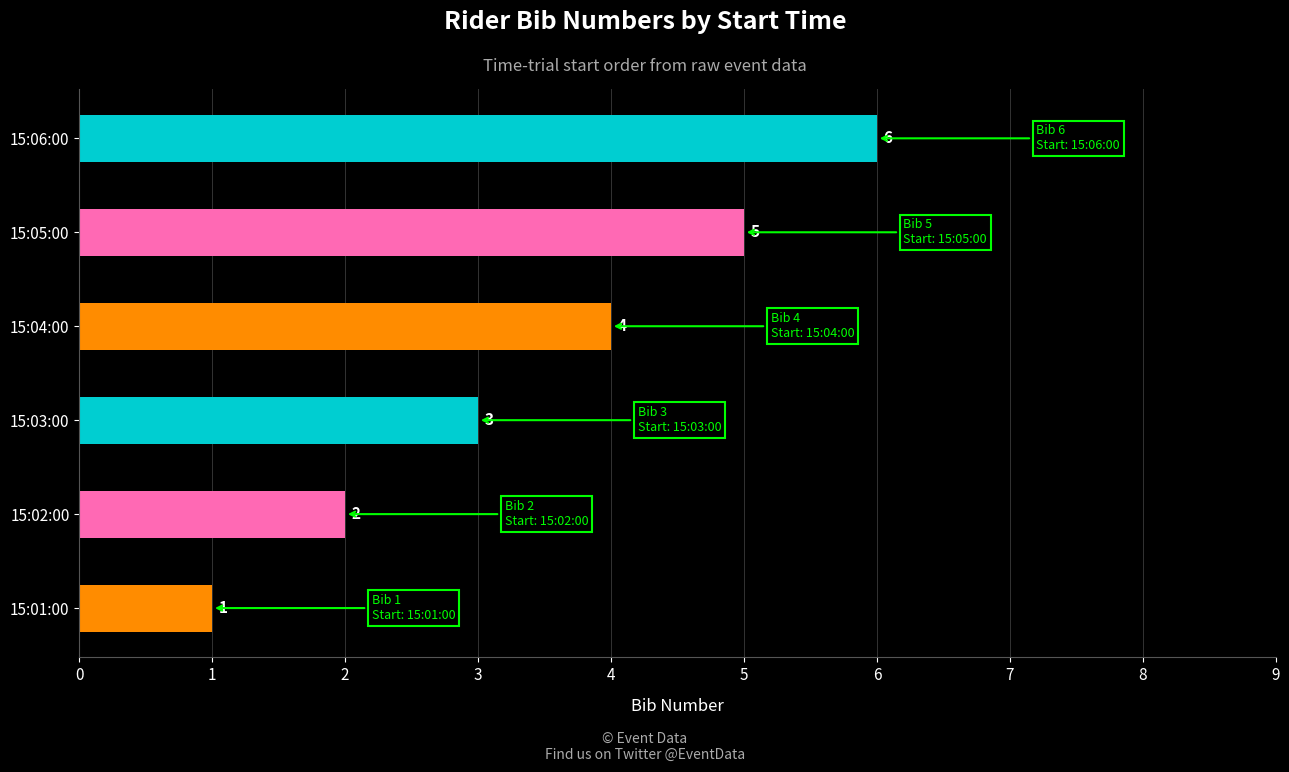

Rank the categories by value from highest to lowest.

15:06:00, 15:05:00, 15:04:00, 15:03:00, 15:02:00, 15:01:00